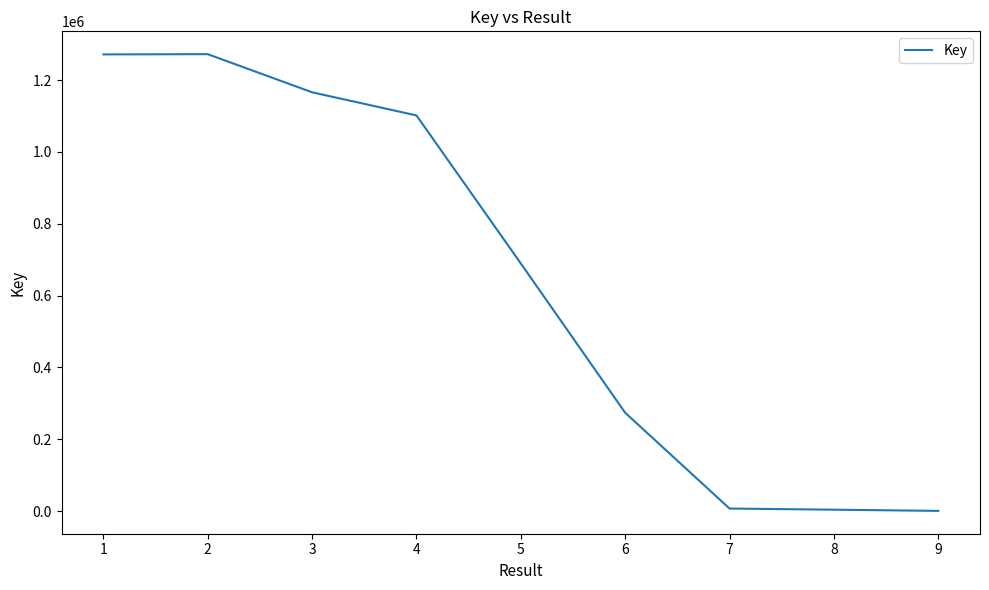

What is the difference between the second highest and second lowest values?

1267411